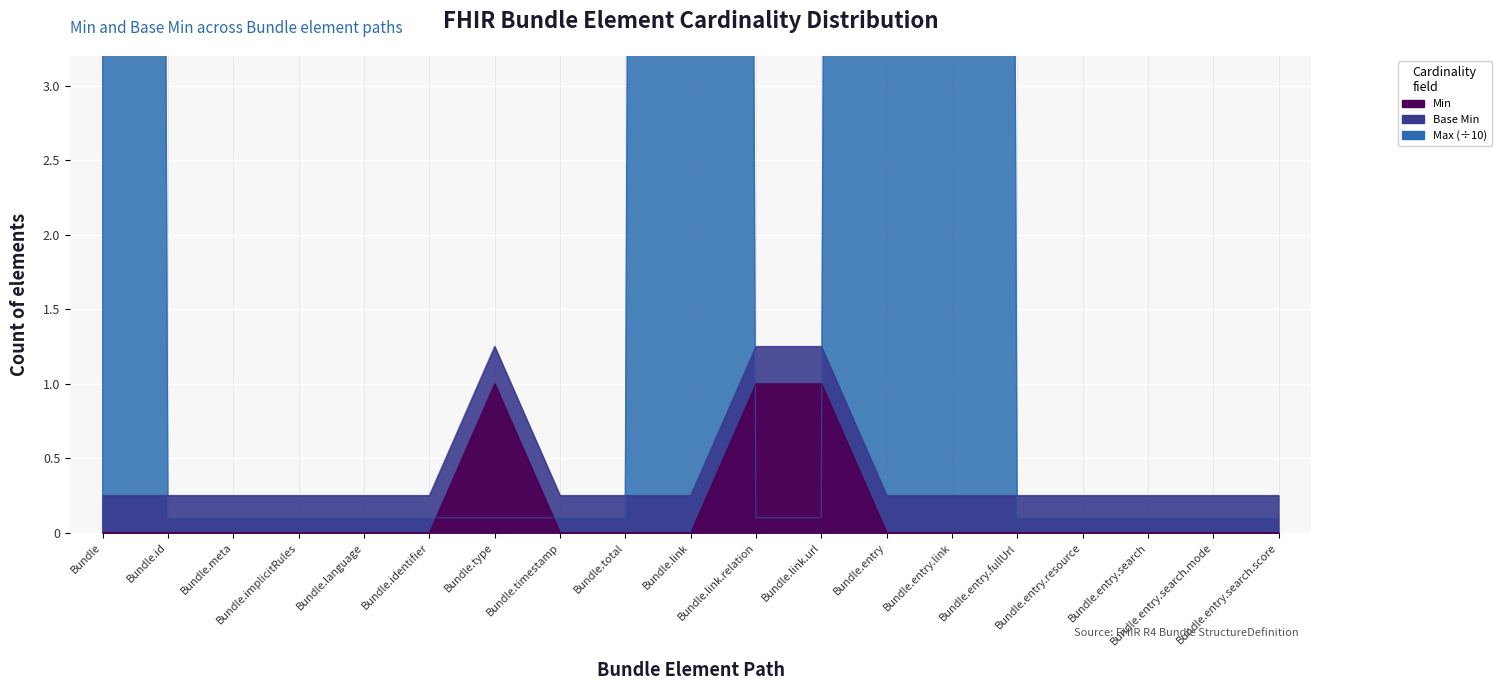

True or false: Min and Base Min cross at least once.

False